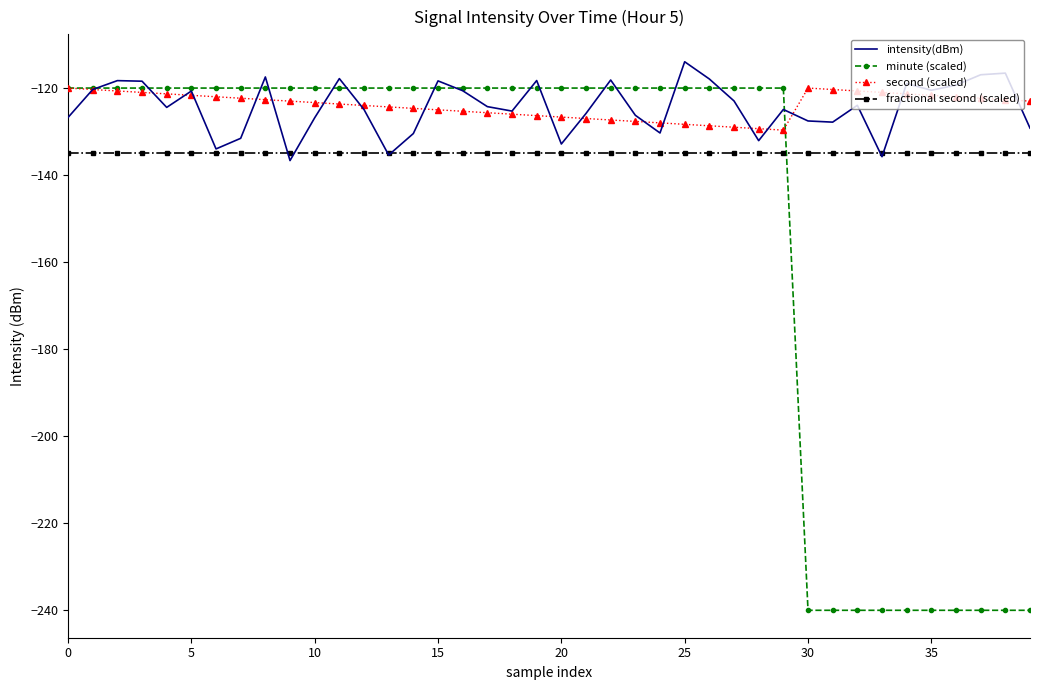

What is the maximum value for minute (scaled)?

-120.0